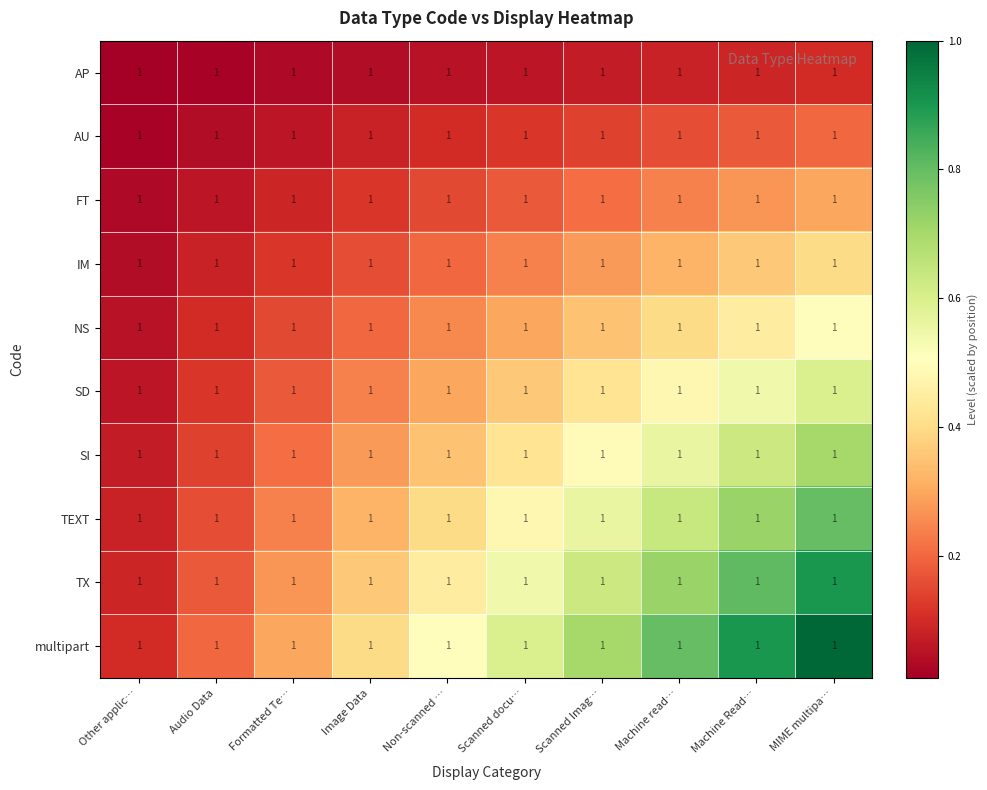

Rank the series by their maximum value, from lowest to highest.

AP, AU, FT, IM, NS, SD, SI, TEXT, TX, multipart